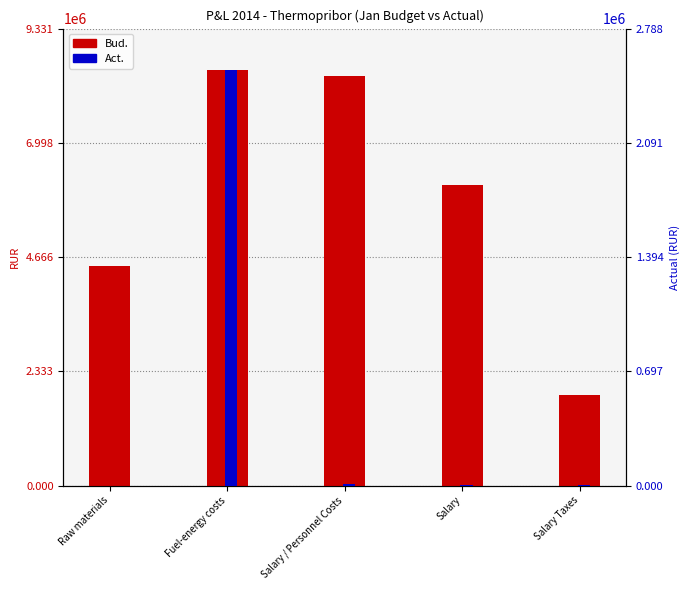

Is the value of Act. at Salary greater than the value of Bud. at Salary?

No